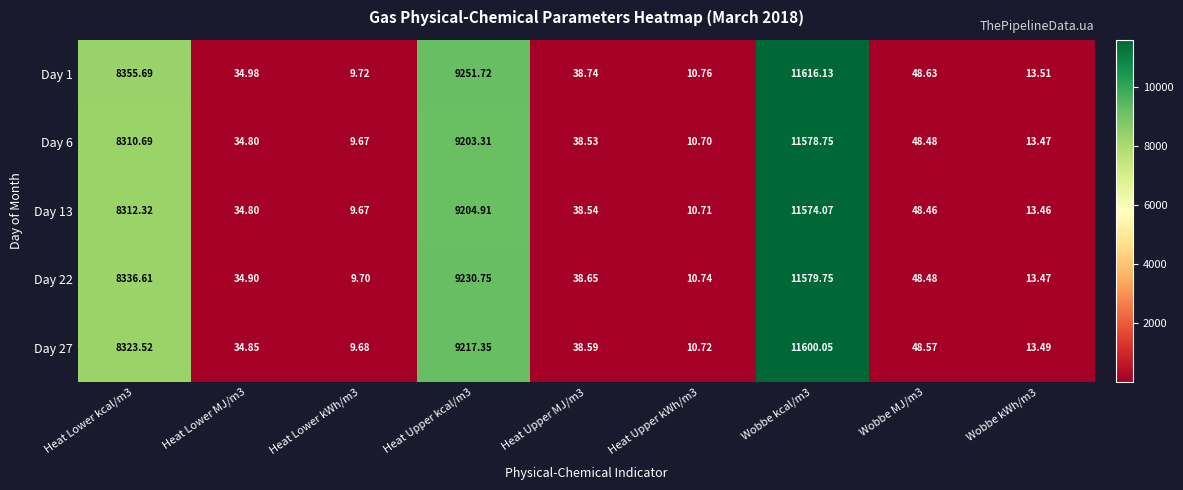

Which series has the largest total across all categories?

Day 1